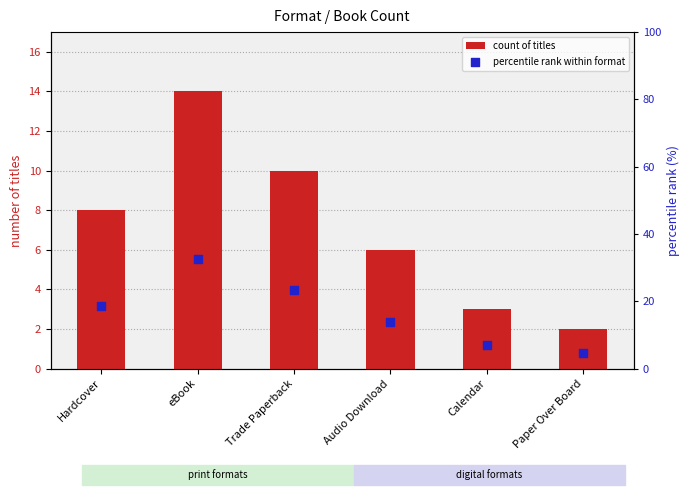

Which series contains the highest Y value?

percentile rank within format